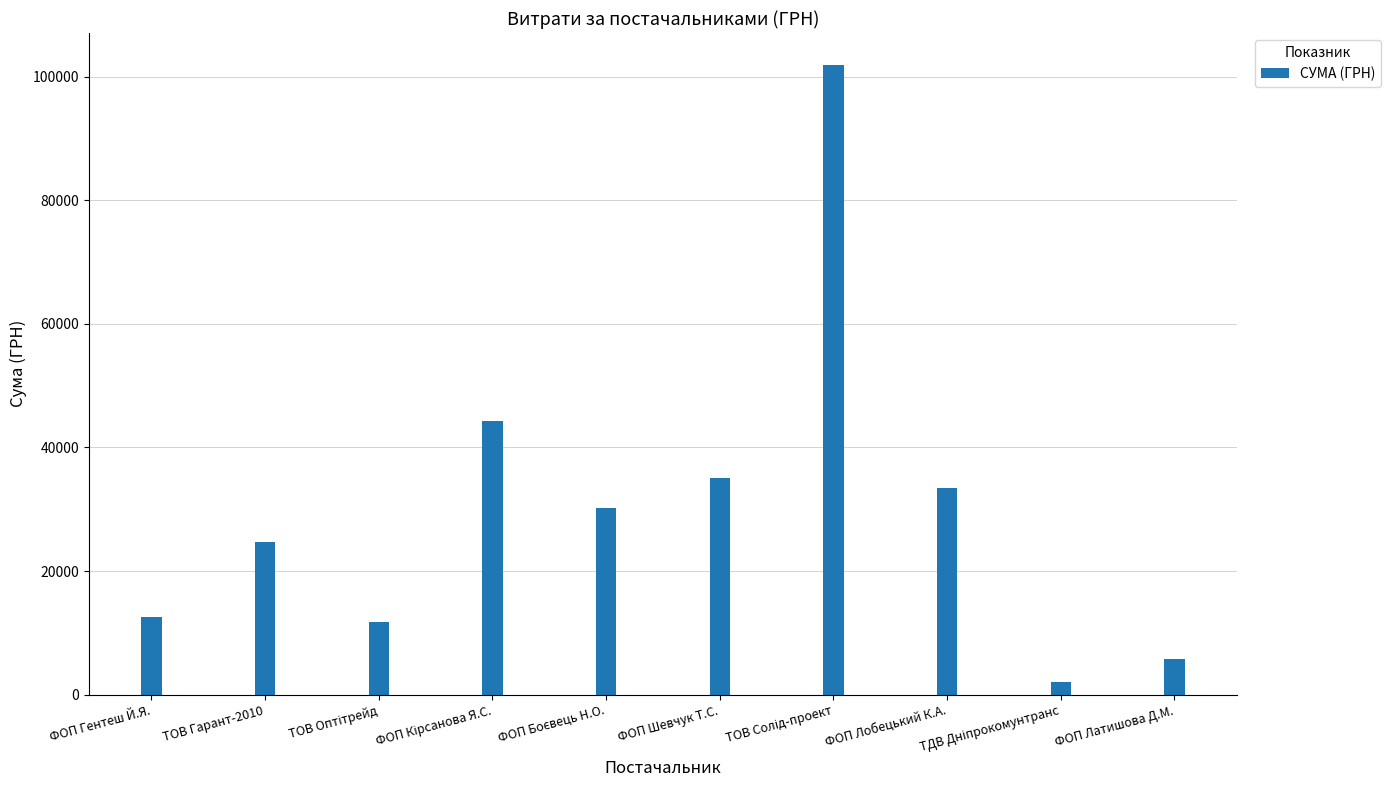

What is the maximum value shown in the chart?

101956.1